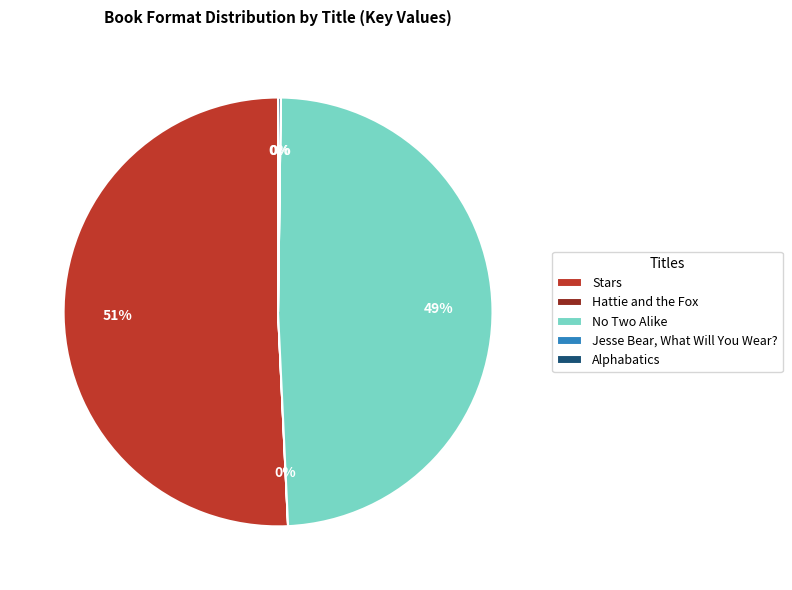

Which category accounts for the majority?

Stars